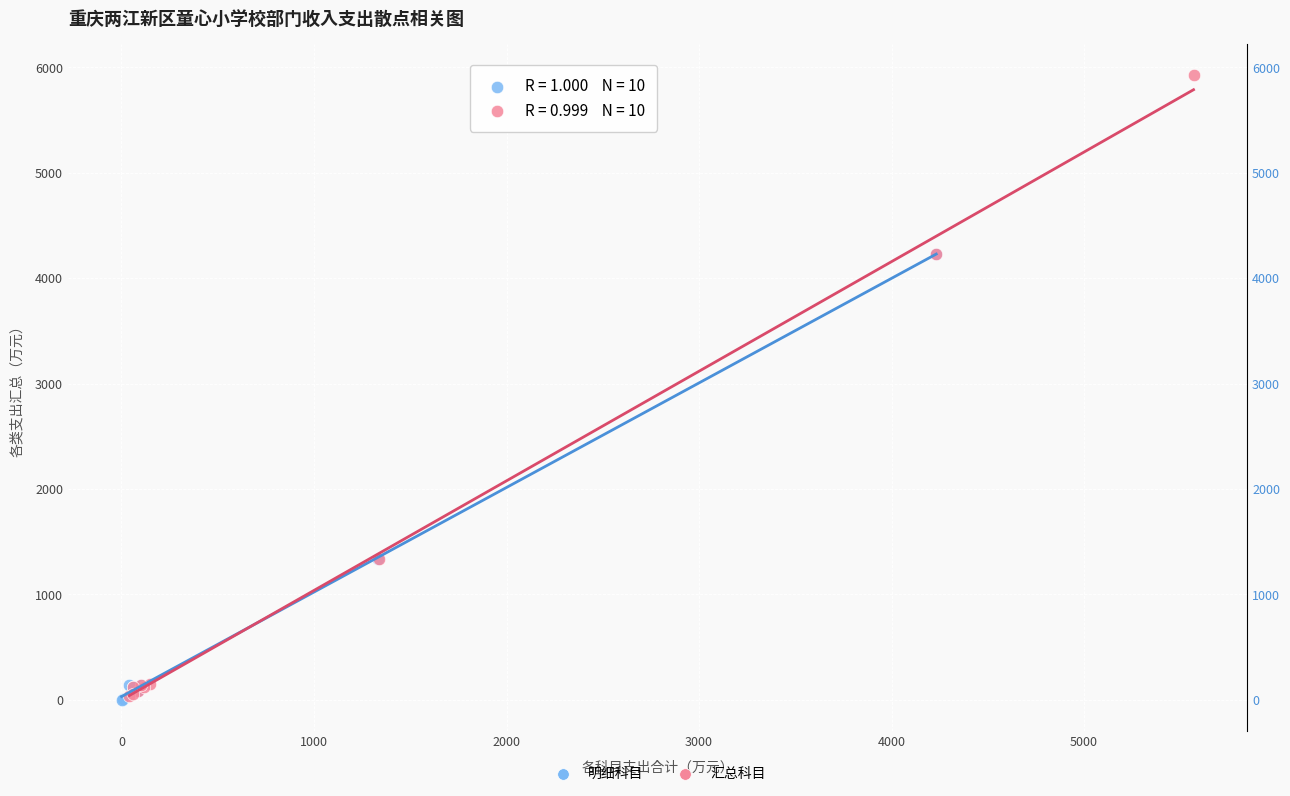

Which series has the widest spread of Y values?

汇总科目